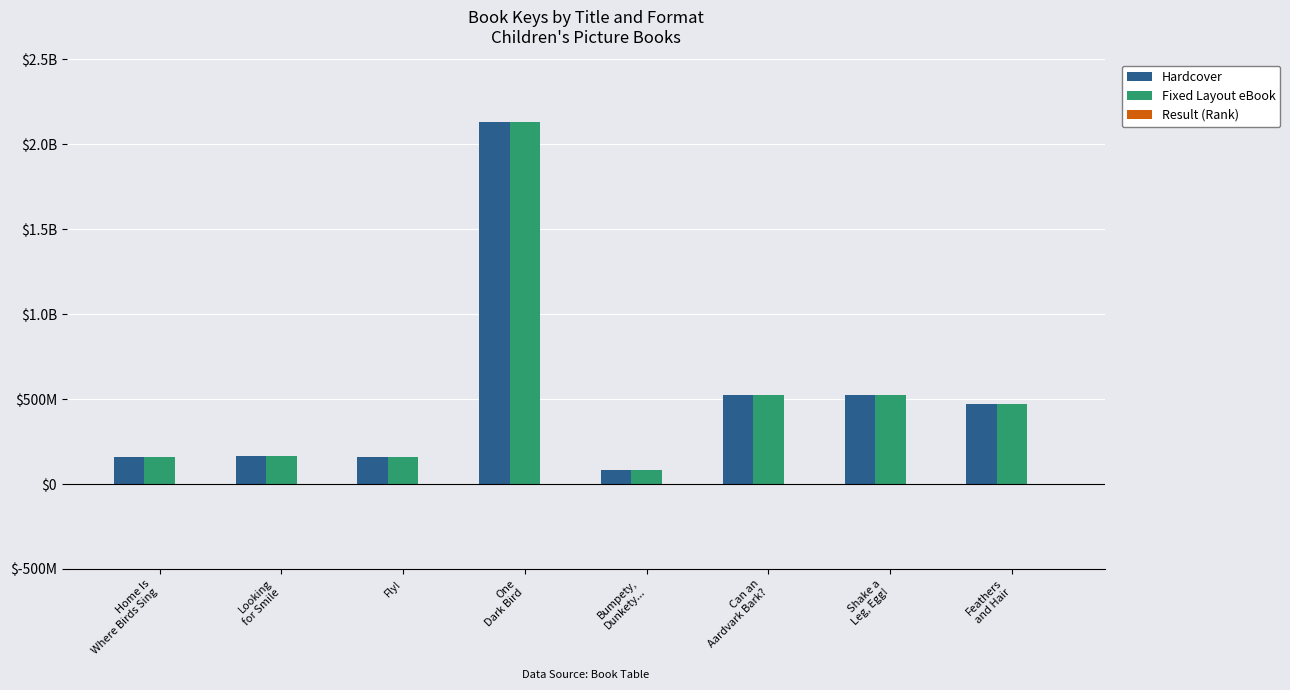

Rank the categories by Result (Rank) value from lowest to highest.

Home Is
Where Birds Sing, Looking
for Smile, Fly!, One
Dark Bird, Bumpety,
Dunkety..., Can an
Aardvark Bark?, Shake a
Leg, Egg!, Feathers
and Hair